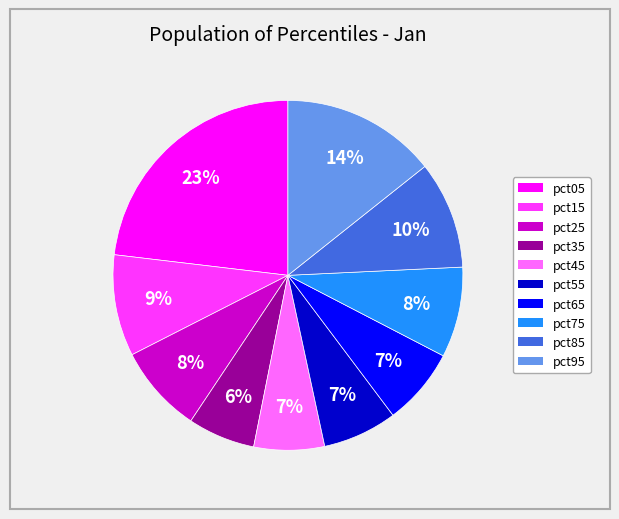

Is it true that pct35 is 17% of the pie?

False